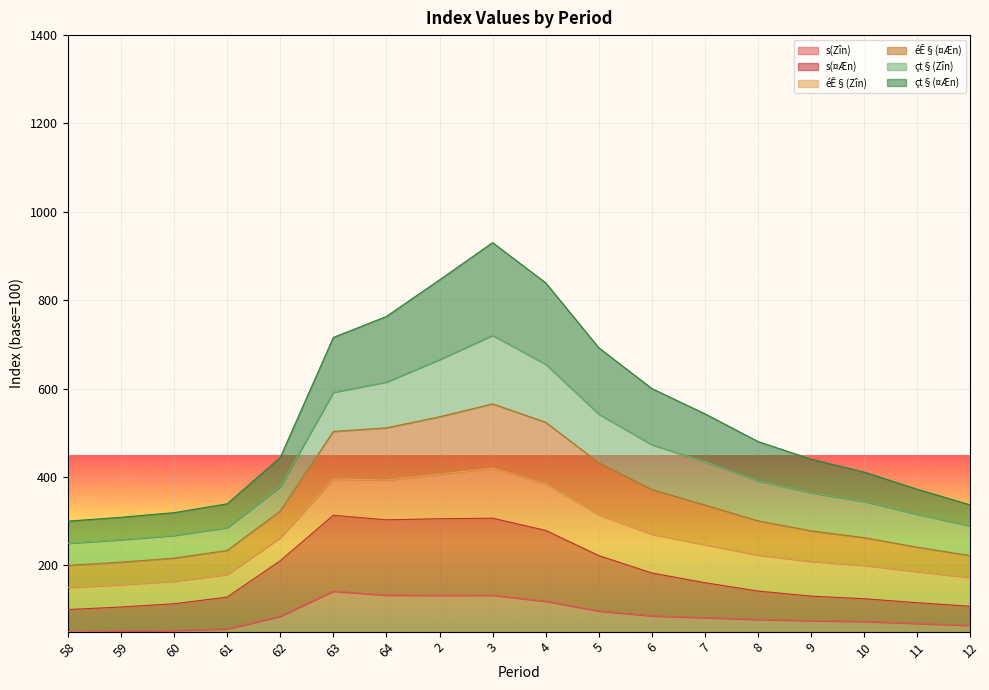

Which category has the highest value in the s(¤Æn) series?

63